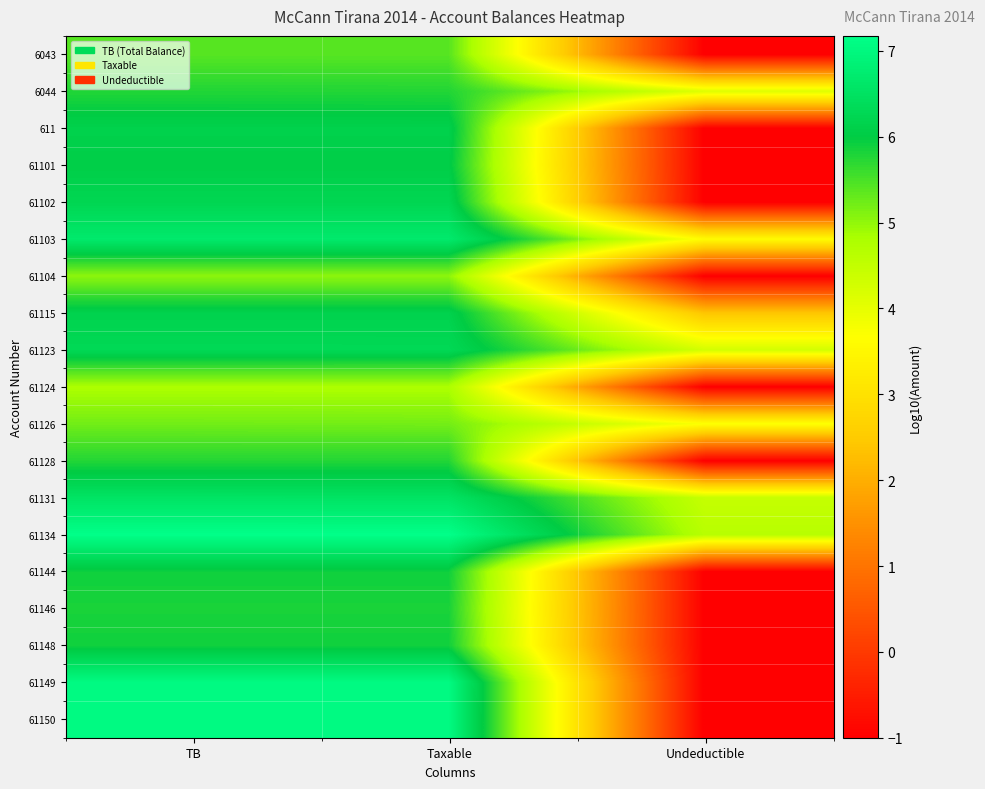

What is the spread (max minus min) of values at TB?

2.4